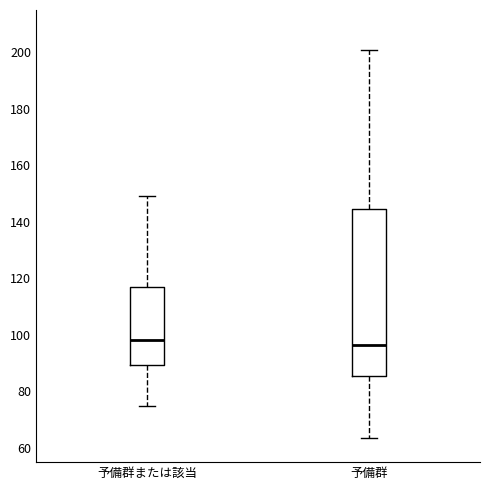

Comparing the boxes themselves (not the whiskers), which one is the tallest?

予備群